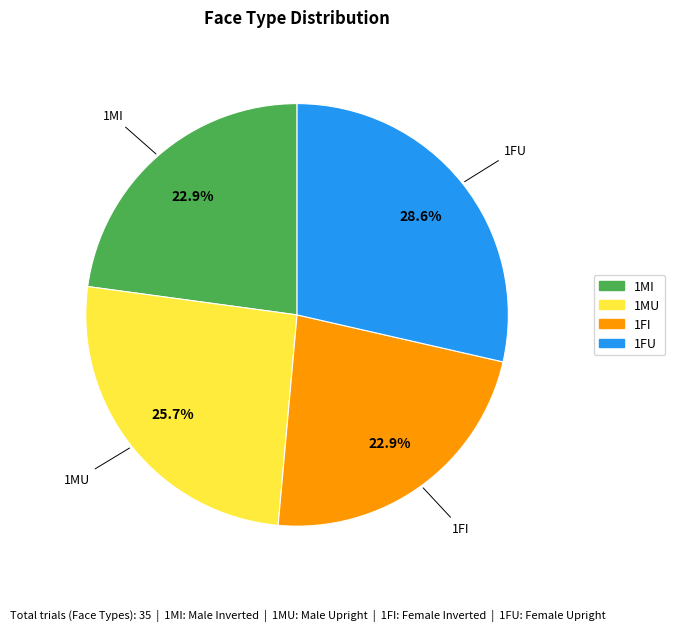

What percentage do 1MI and 1MU together represent?

48.6%